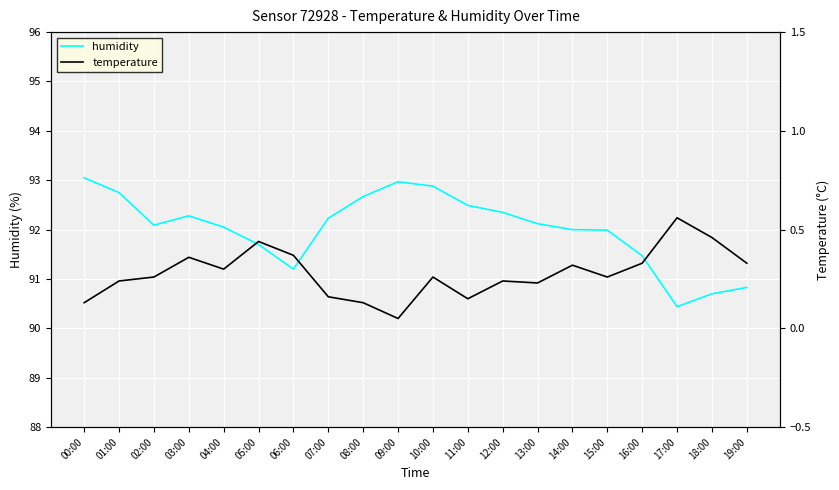

Reading left to right, transcribe all the data shown in this chart.

humidity: 93.0	92.8	92.1	92.3	92.0	91.7	91.2	92.2	92.7	93.0	92.9	92.5	92.3	92.1	92.0	92.0	91.5	90.4	90.7	90.8
temperature: 0.1	0.2	0.3	0.4	0.3	0.4	0.4	0.2	0.1	0.1	0.3	0.1	0.2	0.2	0.3	0.3	0.3	0.6	0.5	0.3